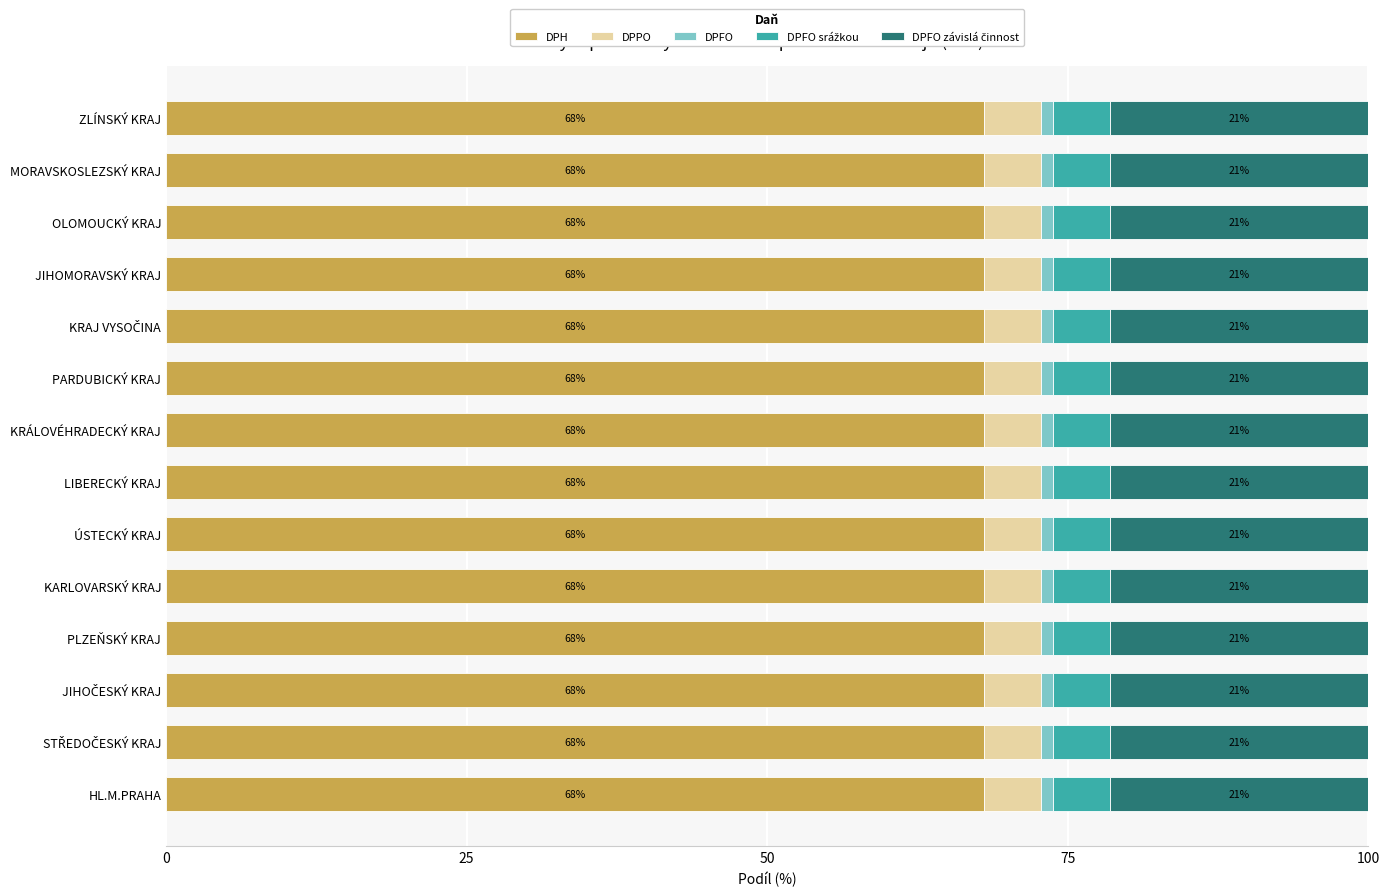

What is the minimum value for DPH?

68.0